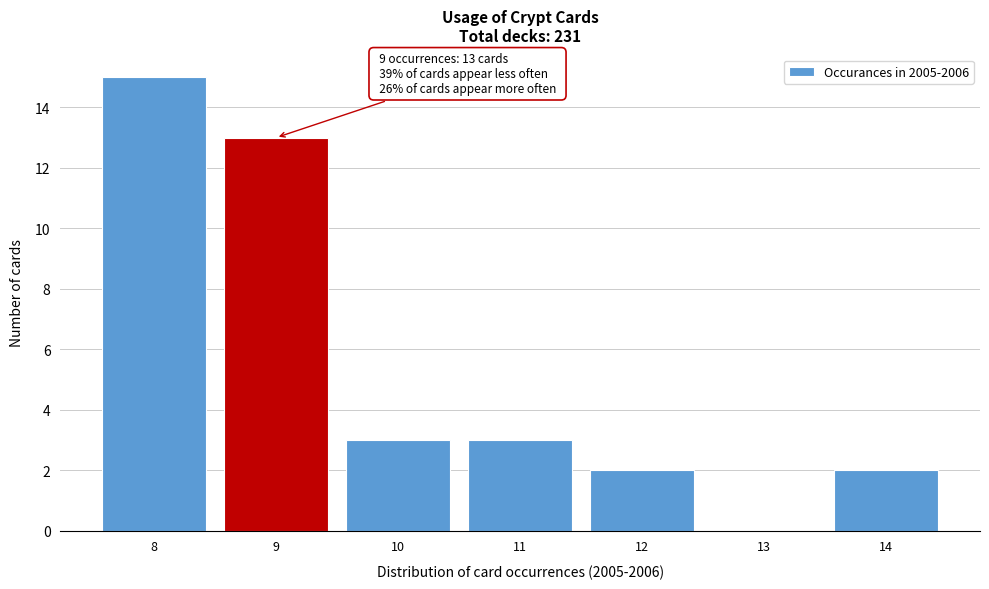

Which range on the x-axis has the tallest bar?

7.5 to 8.5